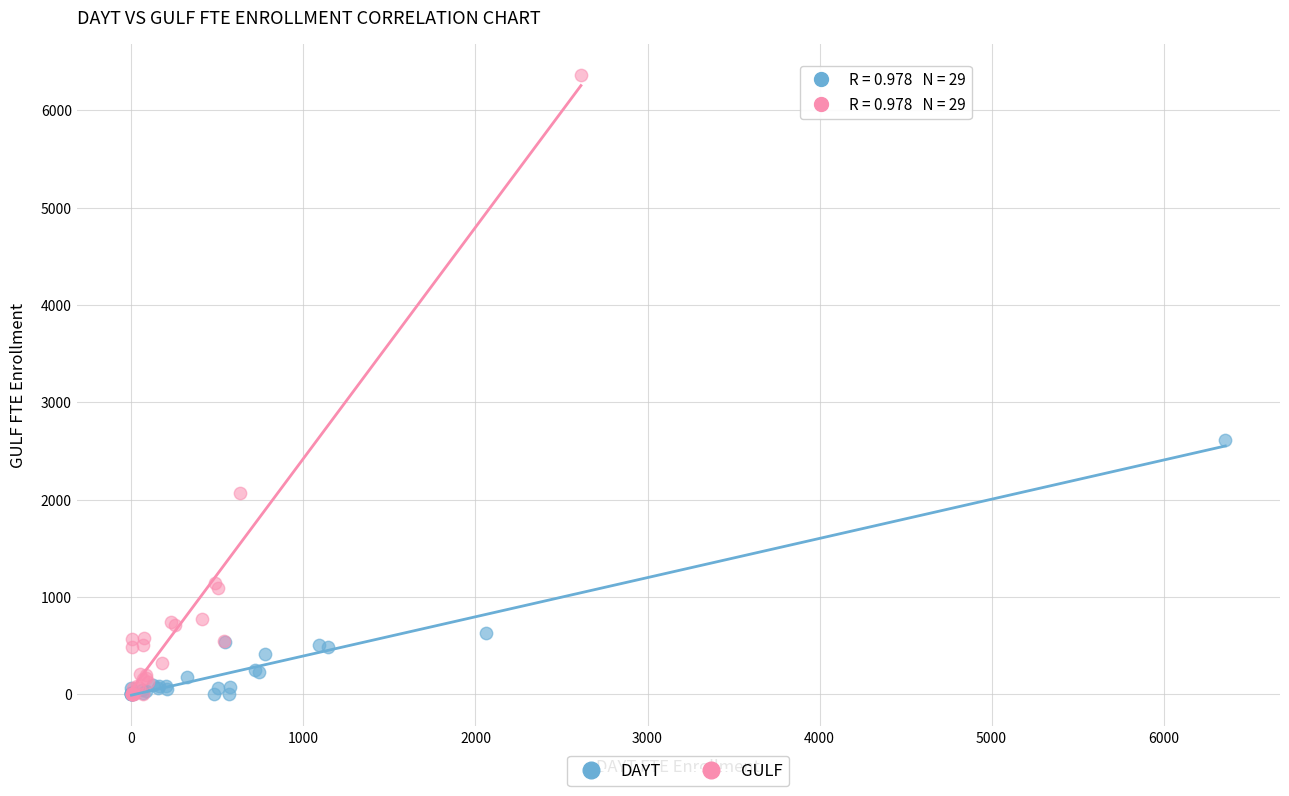

Which series reaches the maximum Y coordinate?

GULF